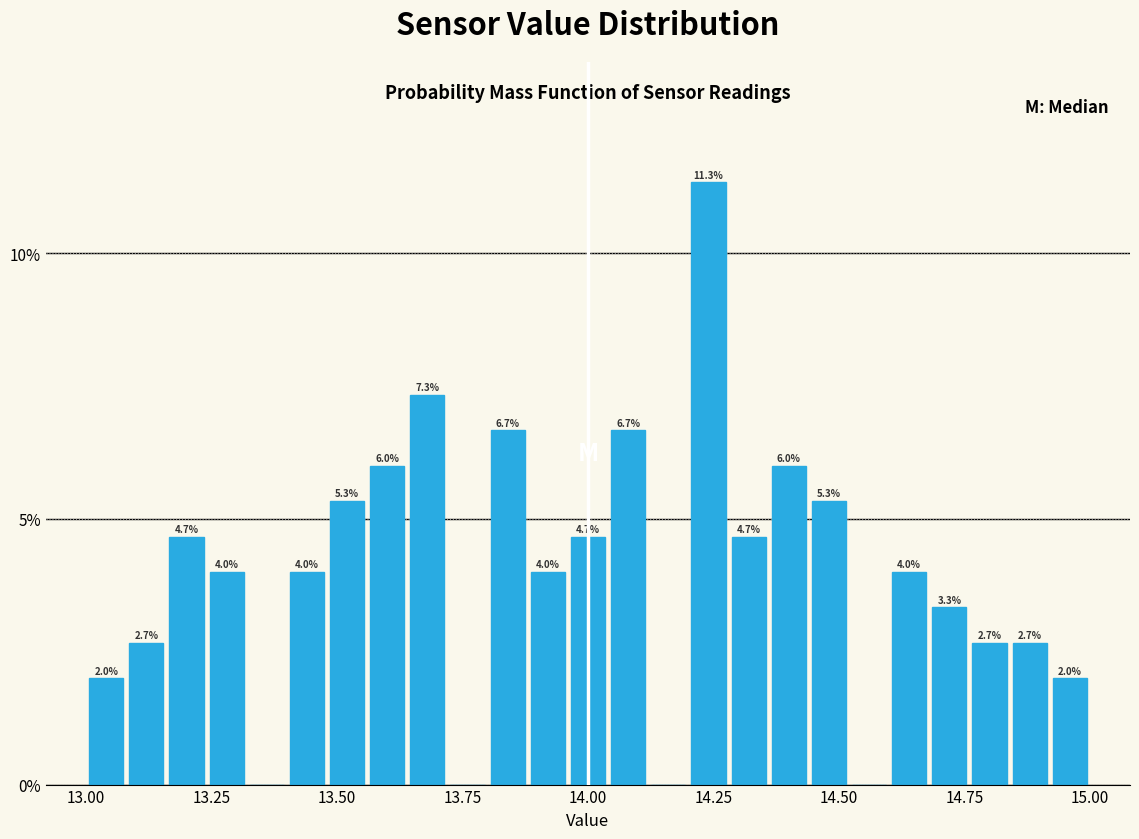

Around what value on the x-axis is the tallest bar? Give the approximate position of its centre, as read against the axis.

14.25